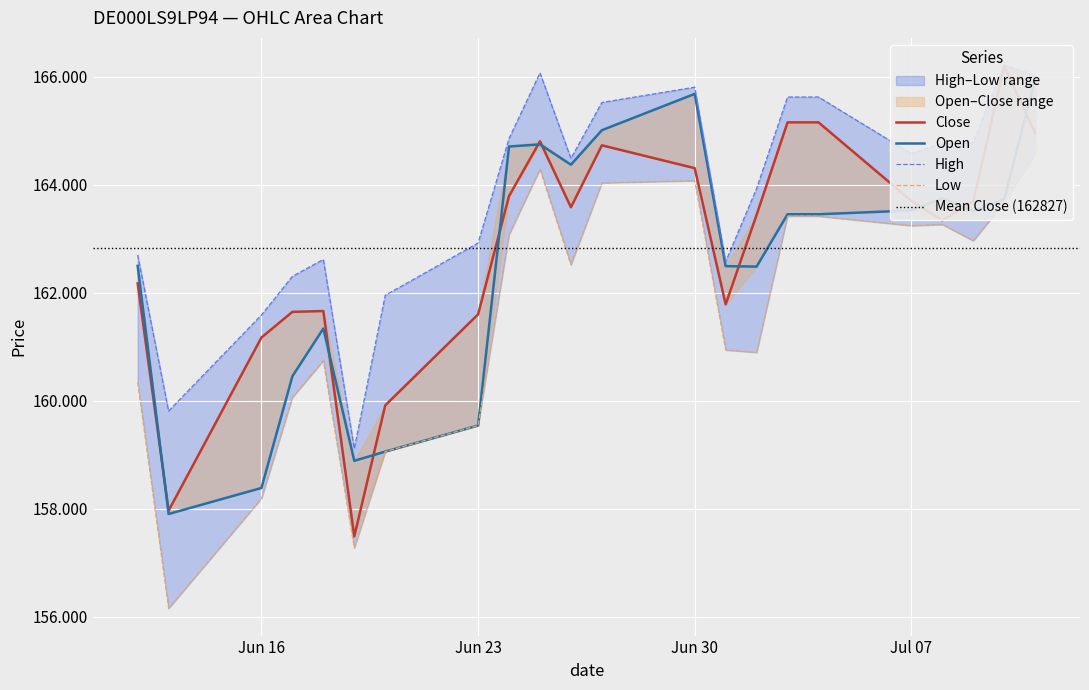

In Low, how many points are higher than both neighbors (excluding endpoints)?

4